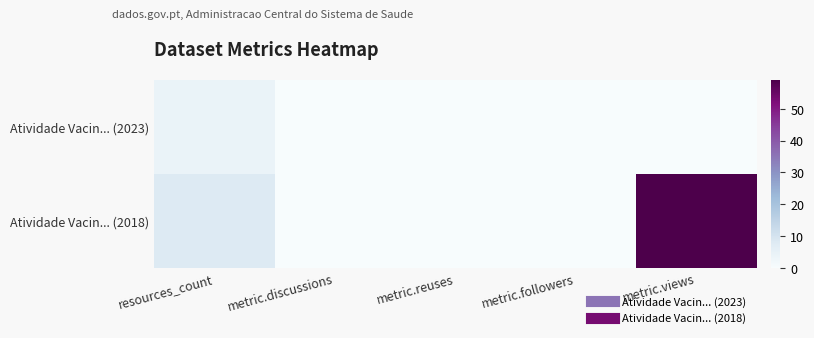

At which category does the chart reach its peak across all series?

metric.views